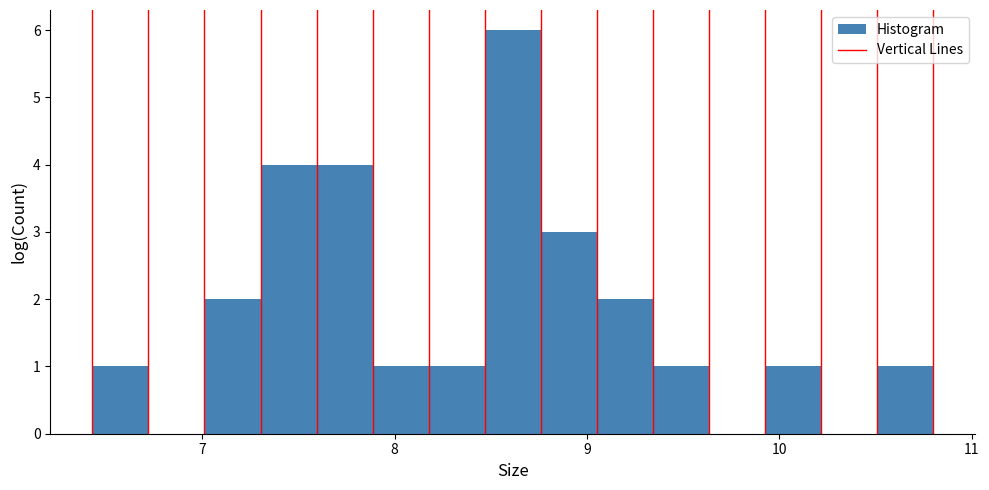

Read against the x-axis, roughly where is the centre of the tallest bar?

8.6